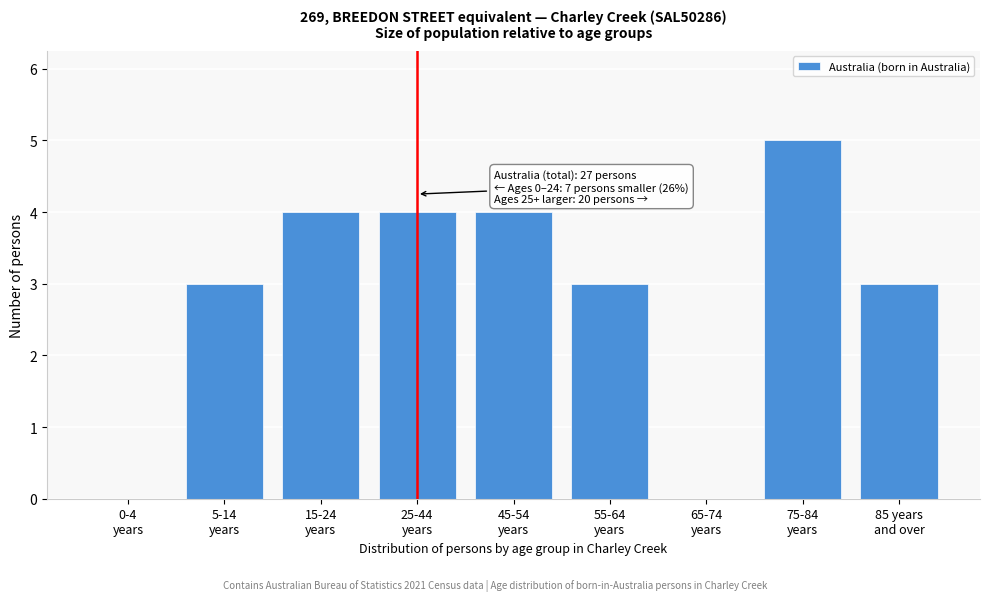

What is the maximum value shown in the chart?

5